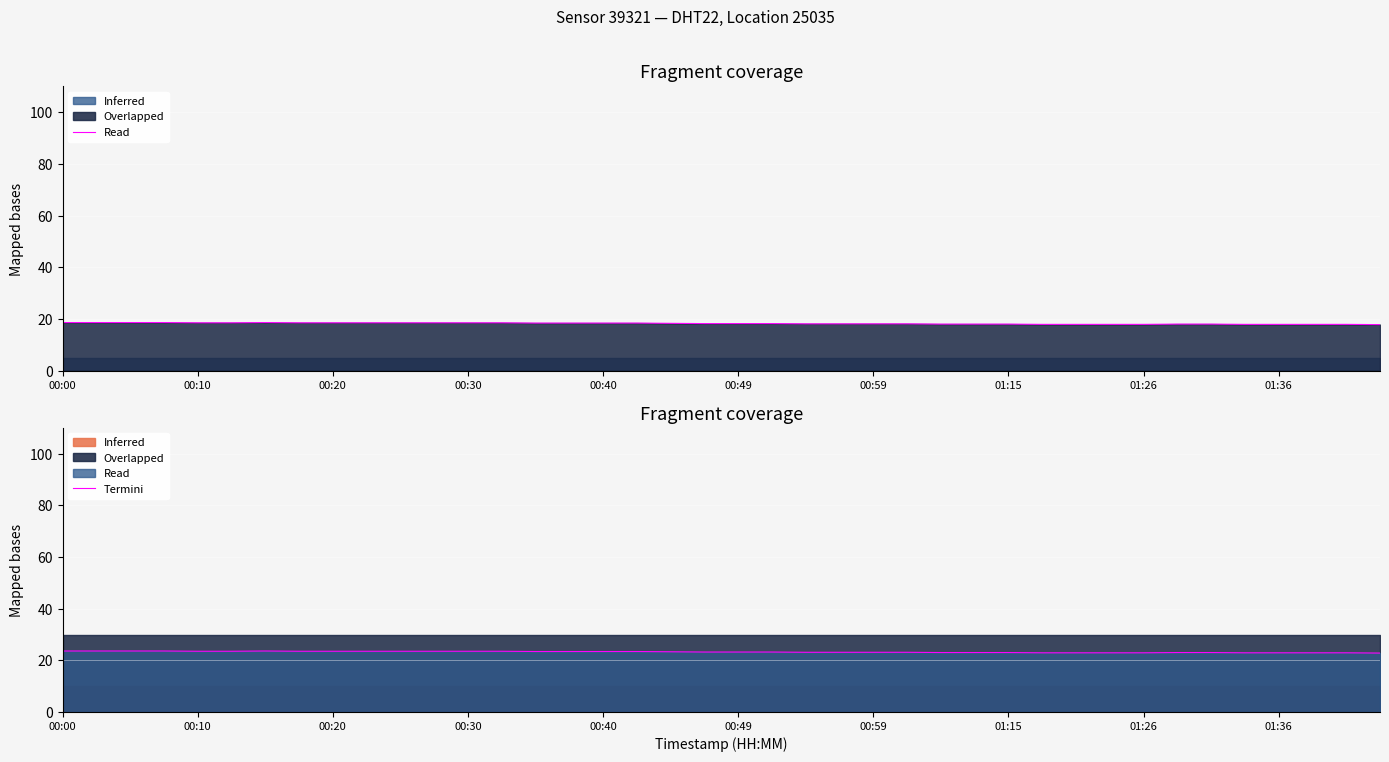

Does the chart display data point markers on the line(s)?

No